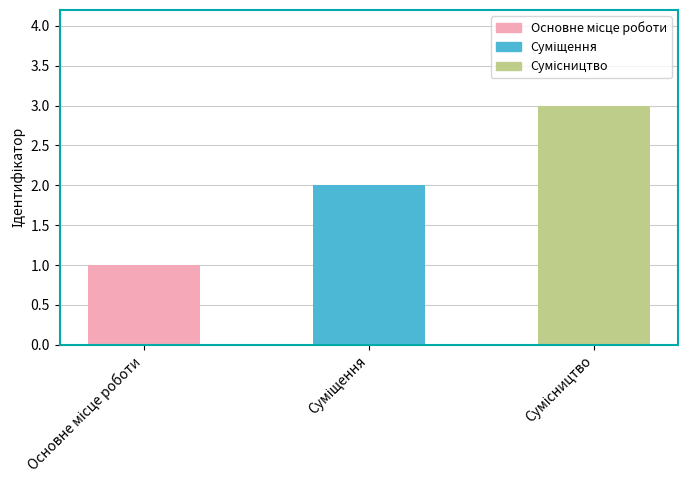

What is the sum of all values?

6